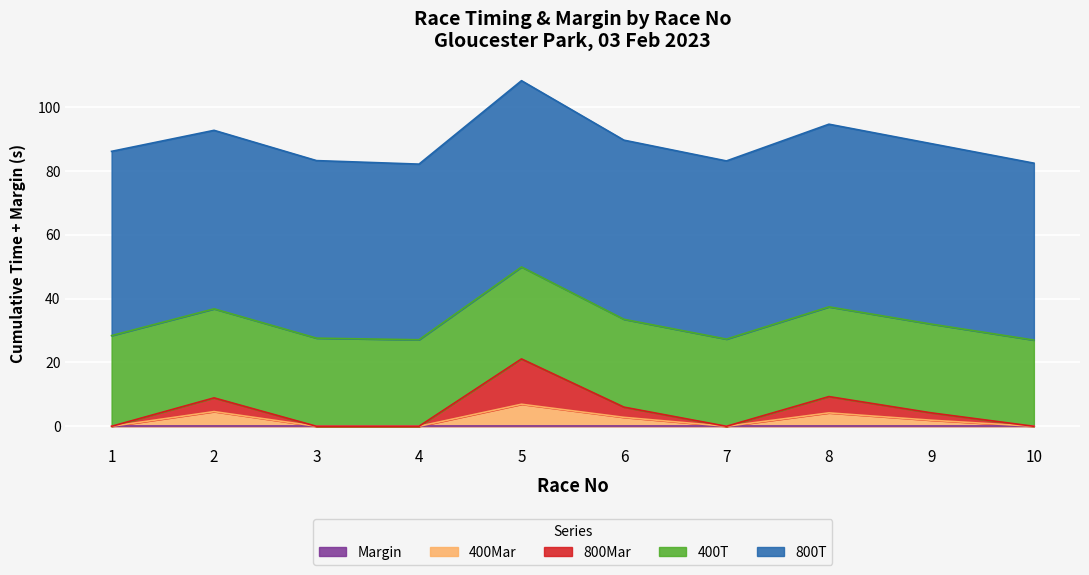

What is the value of the 400Mar point at the 2nd from the left?

4.6